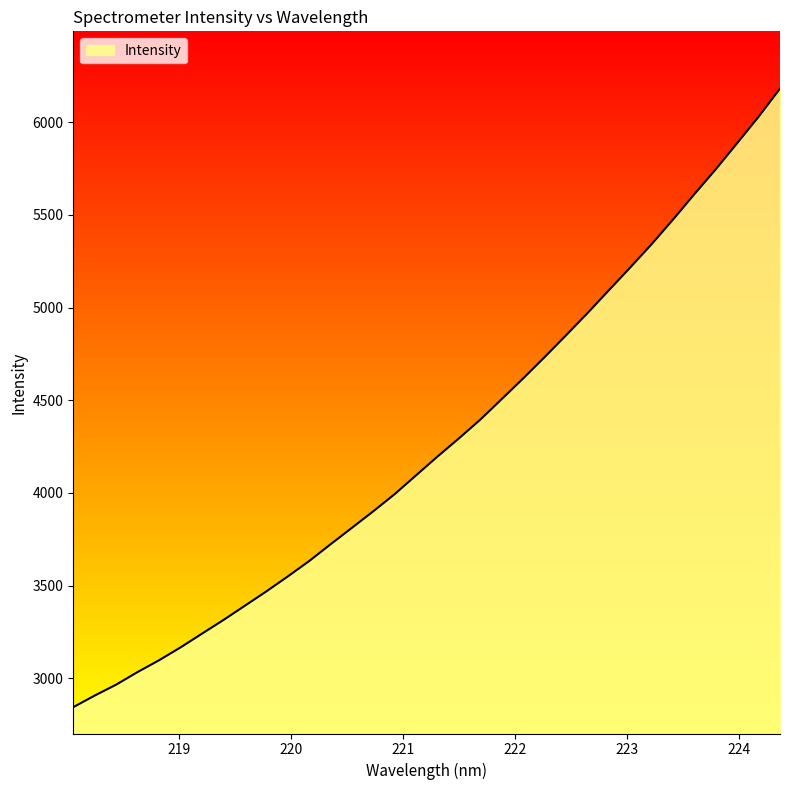

What is the greatest value displayed?

6181.3